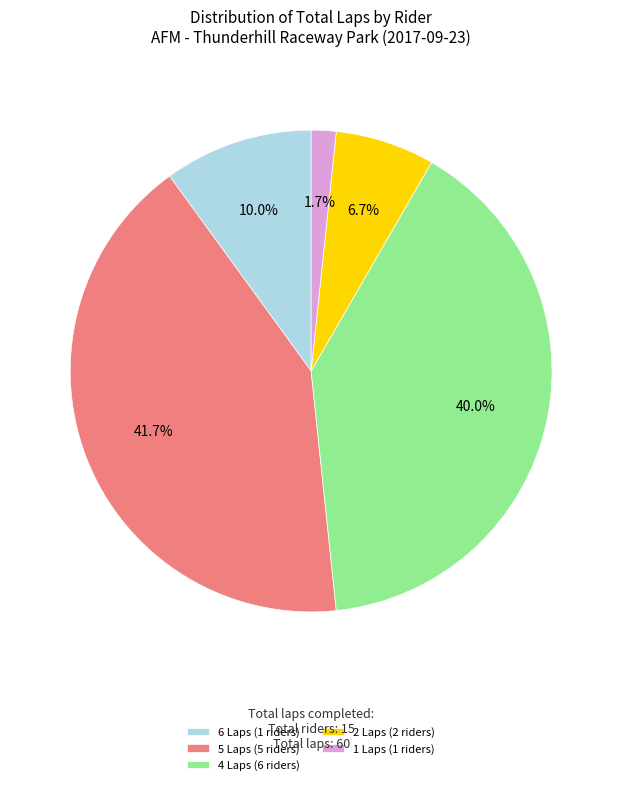

Does 2 Laps (2 riders) account for over 50% of the chart?

No